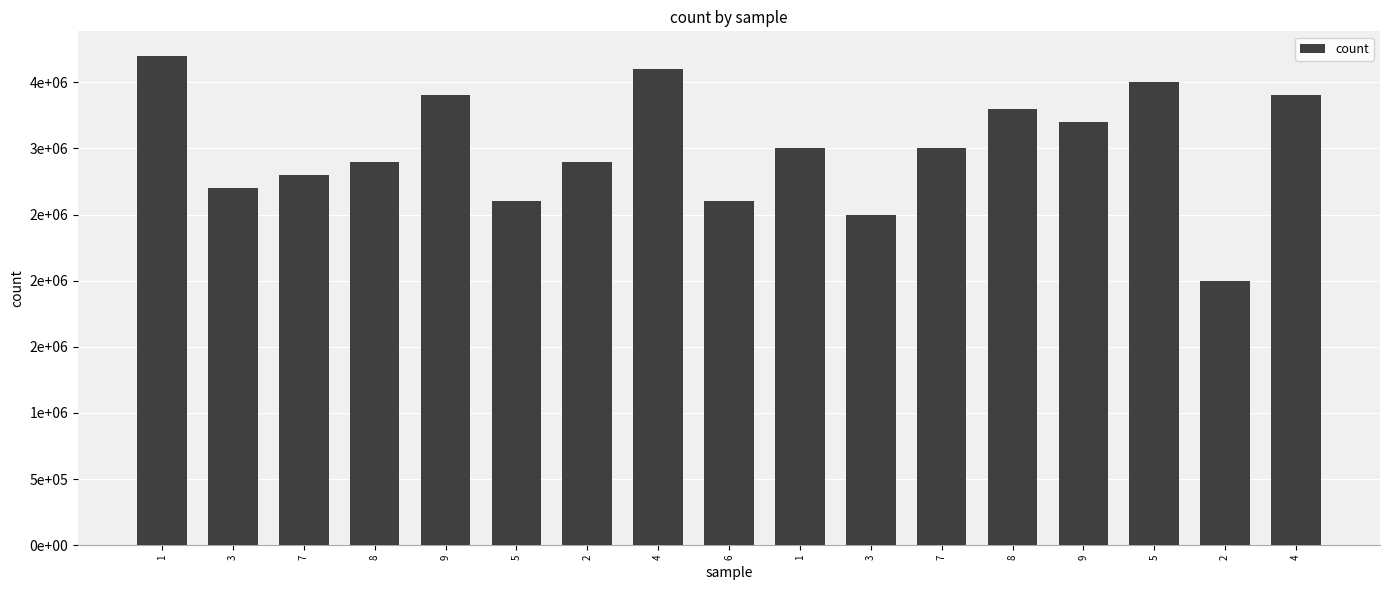

The value at 3 is 2500000. True or false?

True